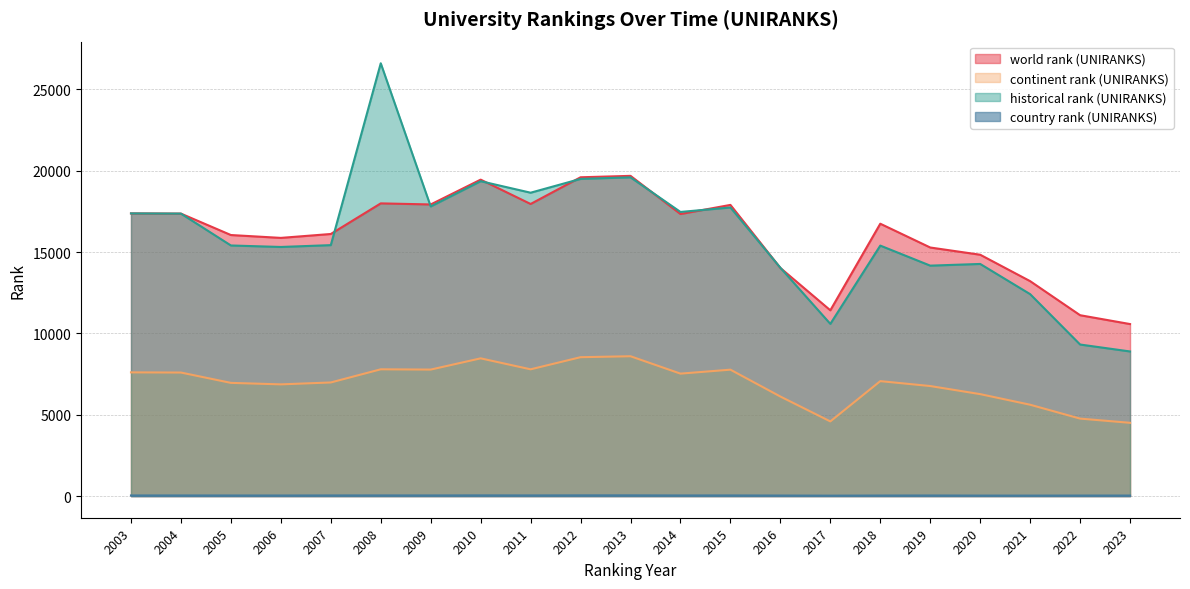

Which series has the largest total across all categories?

world rank (UNIRANKS)